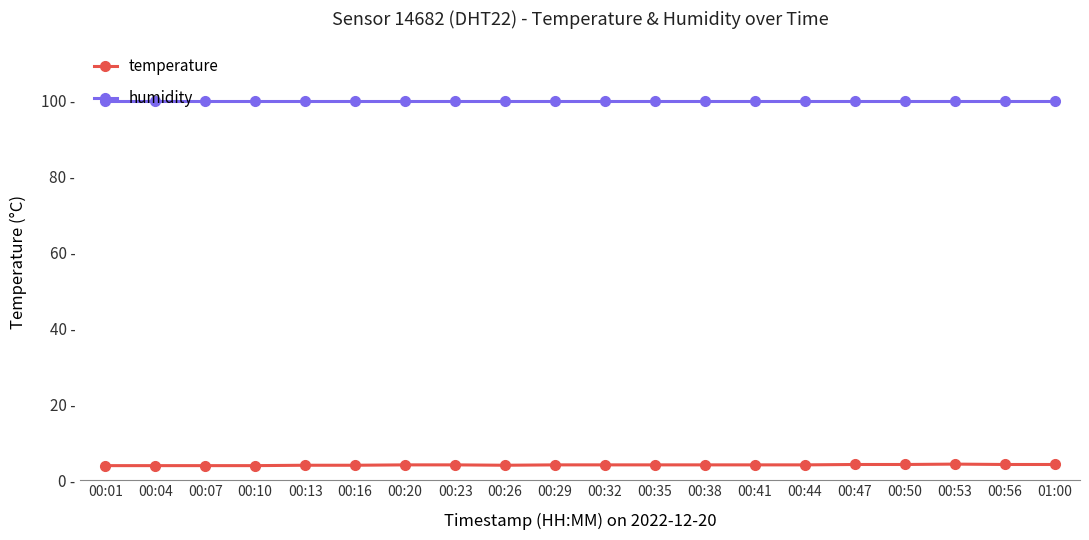

Which has a higher value, 00:44 or 00:04?

00:44